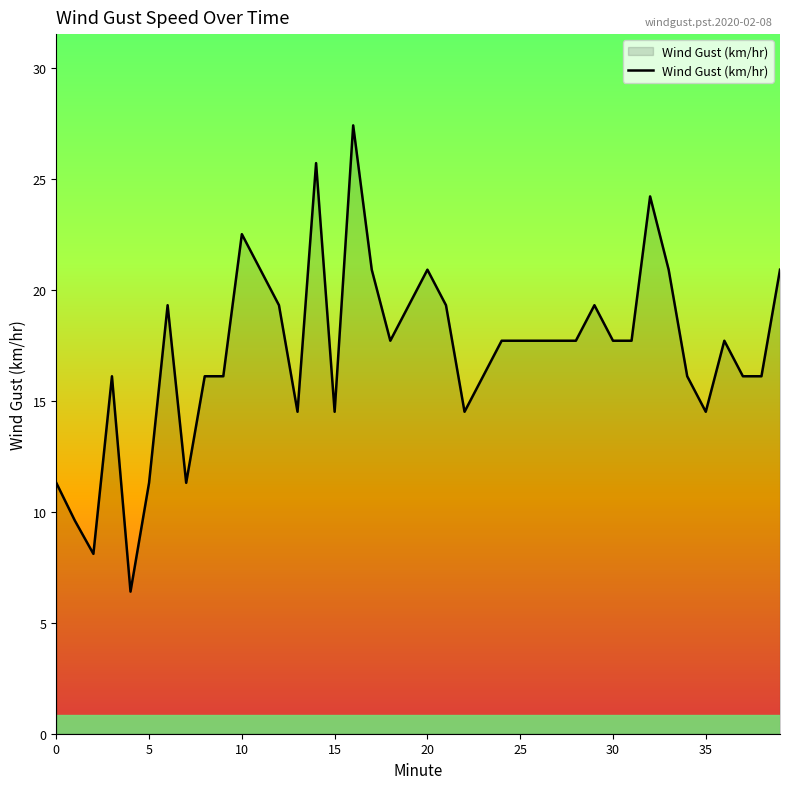

What is the greatest value displayed?

27.4